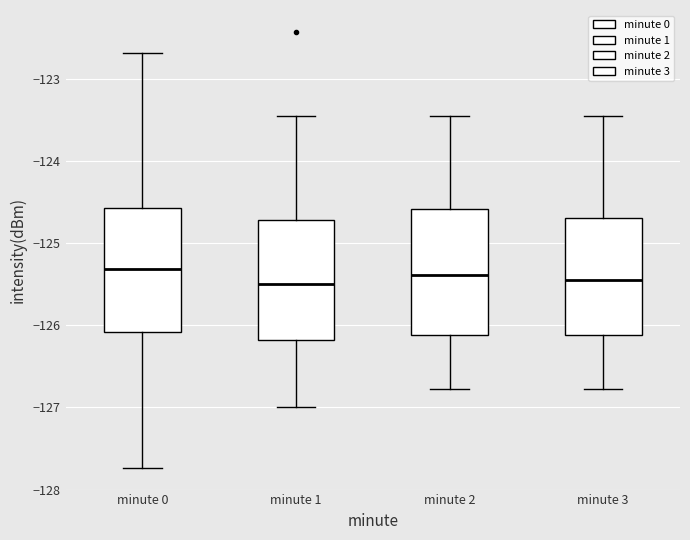

Where does the lower whisker of the box for minute 2 end on the y-axis? The values are not printed on the chart, so give them approximately, as read against the axis.

-126.8